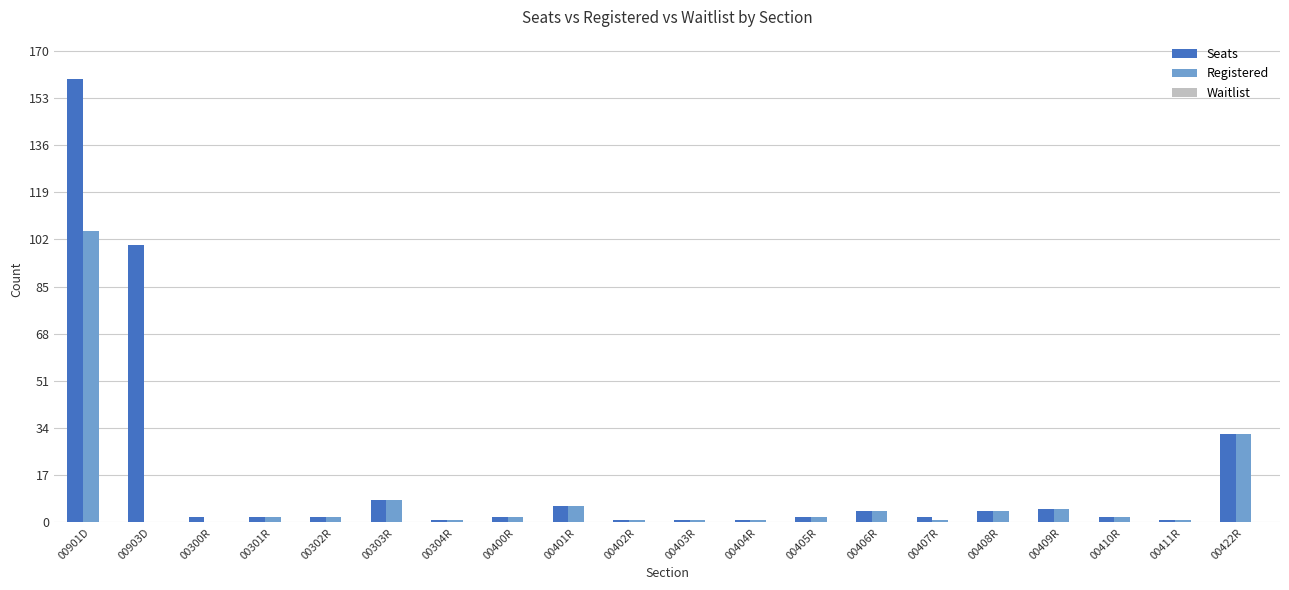

Which series has the largest total across all categories?

Seats